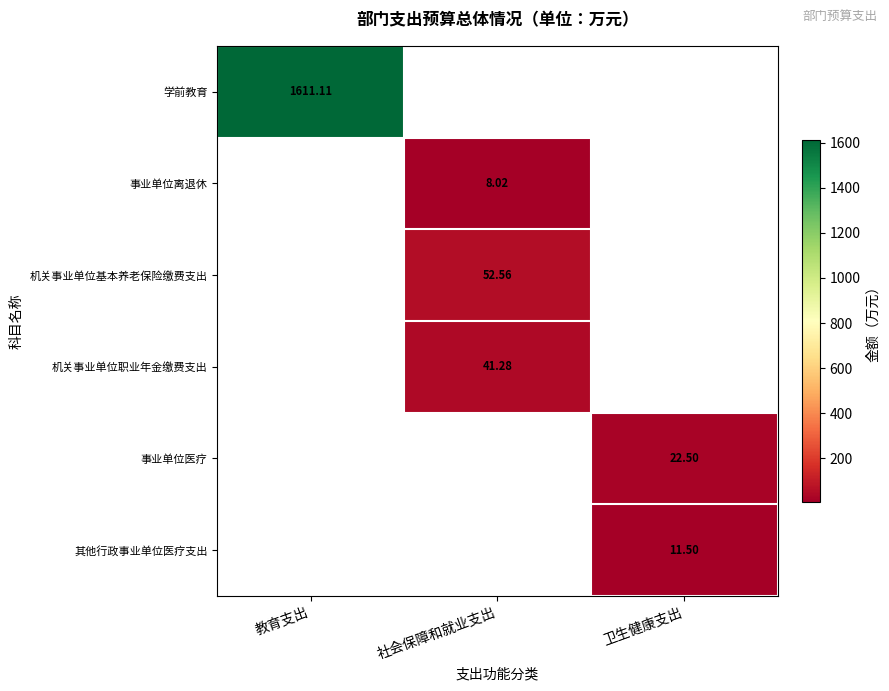

True or false: 学前教育 has a value of 2107.3 at 教育支出.

False